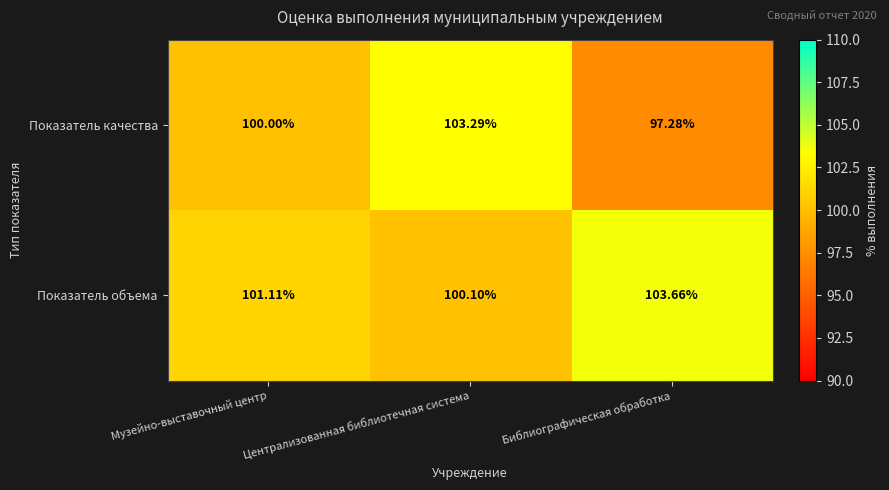

What is the spread (max minus min) of values at Музейно-выставочный центр?

1.1